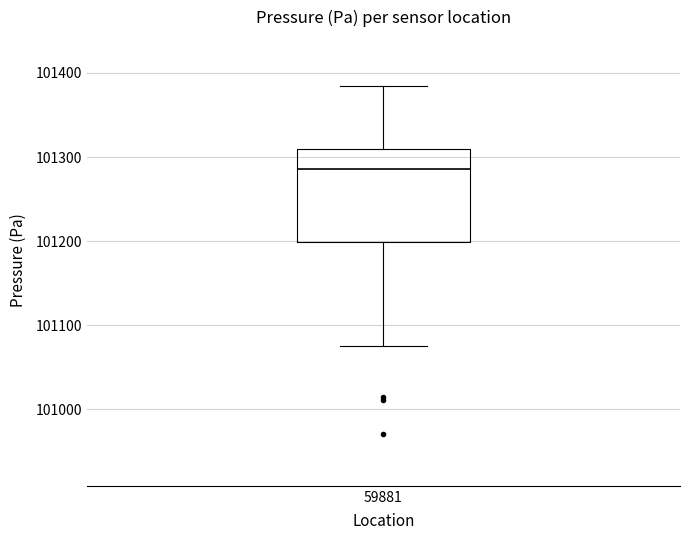

Transcribe this box plot: give where the median line is, the range the box spans, and where the two whiskers end, as read against the y-axis. The values are not printed on the chart, so give them approximately, as read against the axis.

median 101290, box 101200 to 101310, whiskers 101080 to 101380